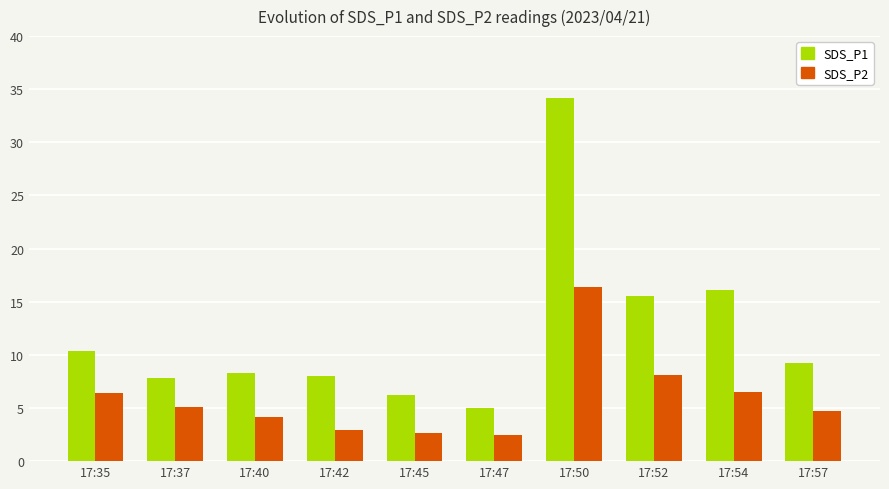

How many values in the SDS_P2 series exceed 5?

5